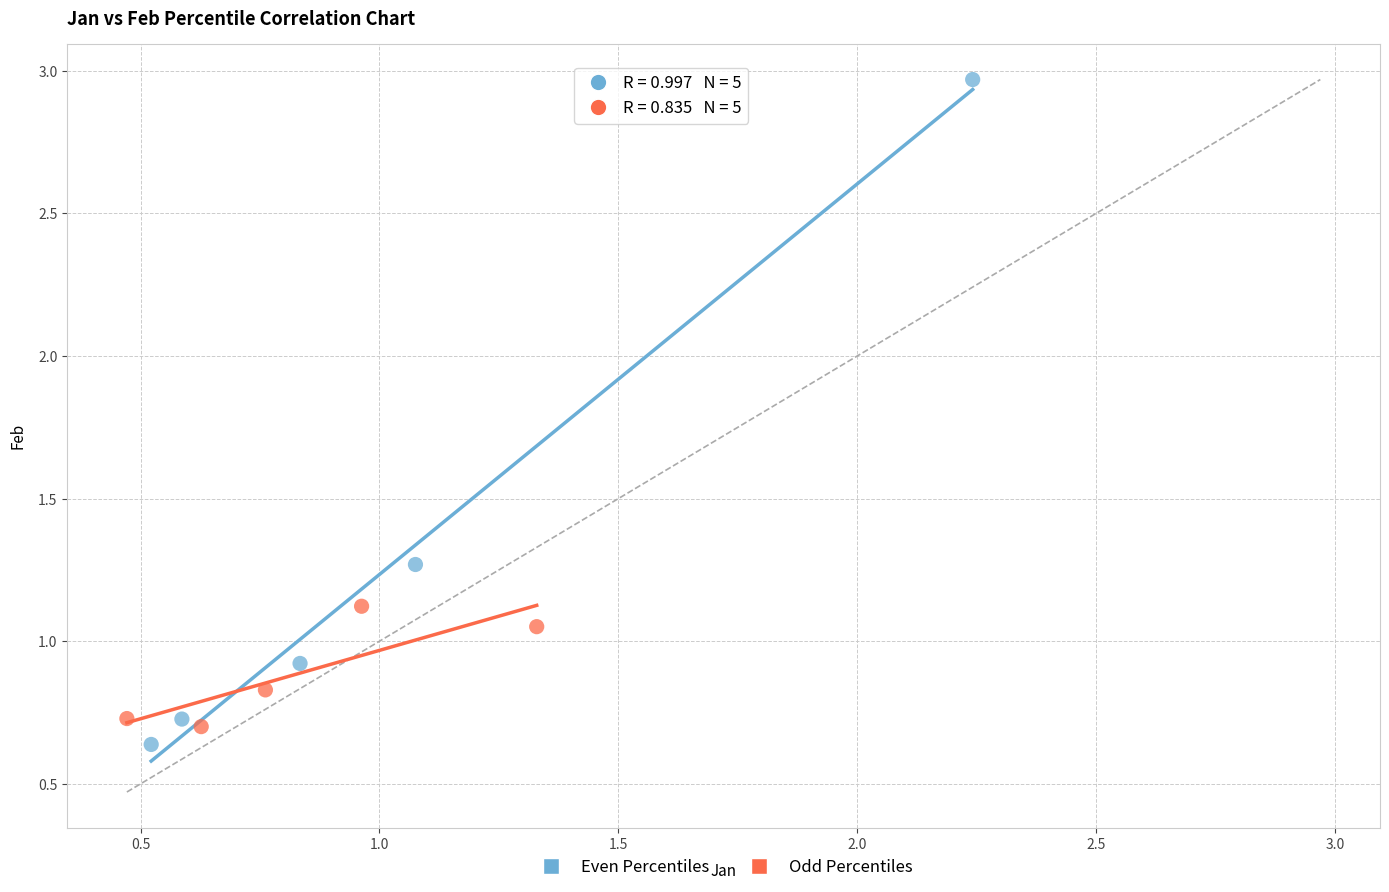

Which series has the widest spread of Y values?

Even Percentiles